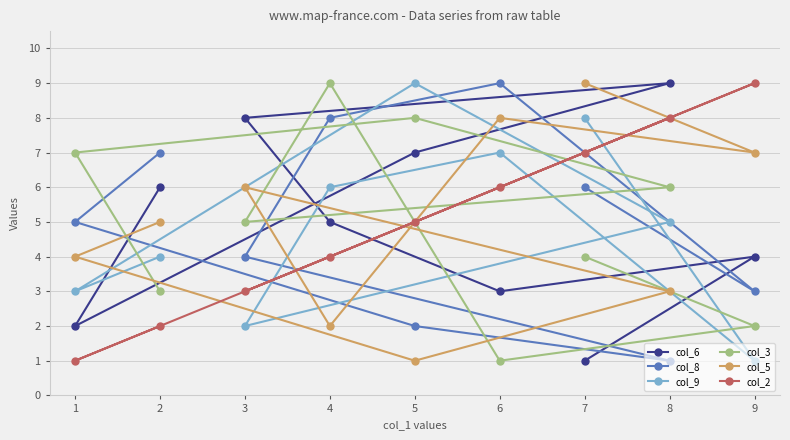

True or false: col_5 has more than 1 interior local peaks.

True